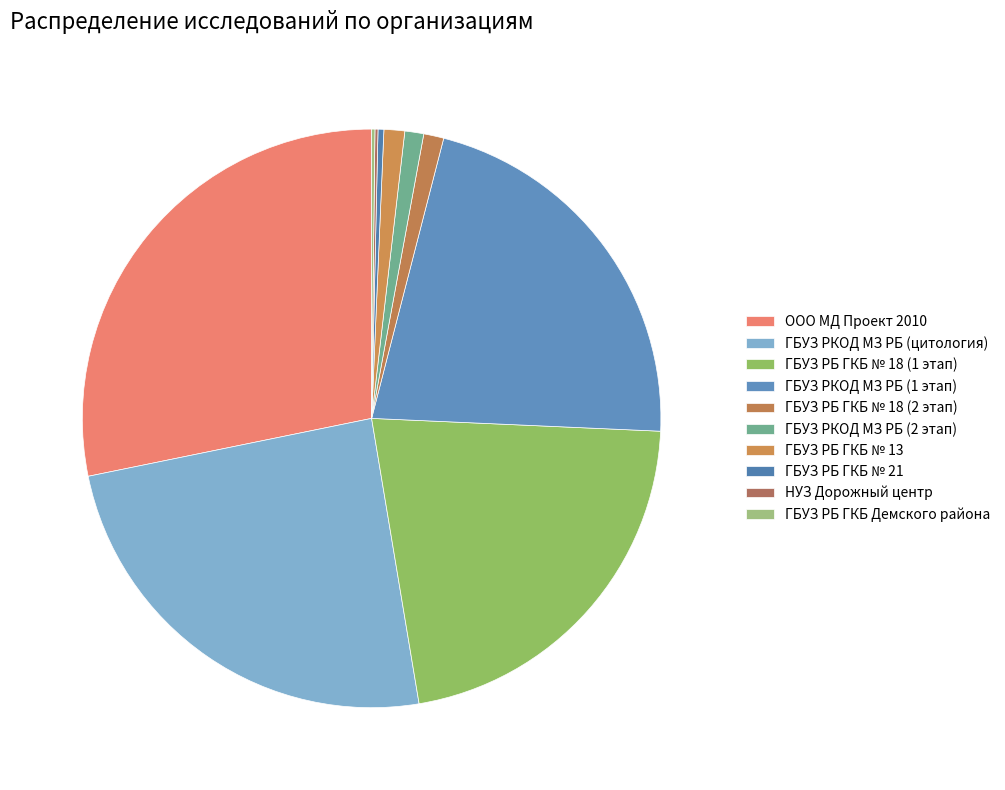

What is the change in value from ГБУЗ РБ ГКБ № 21 to ГБУЗ РБ ГКБ Демского района?

-257